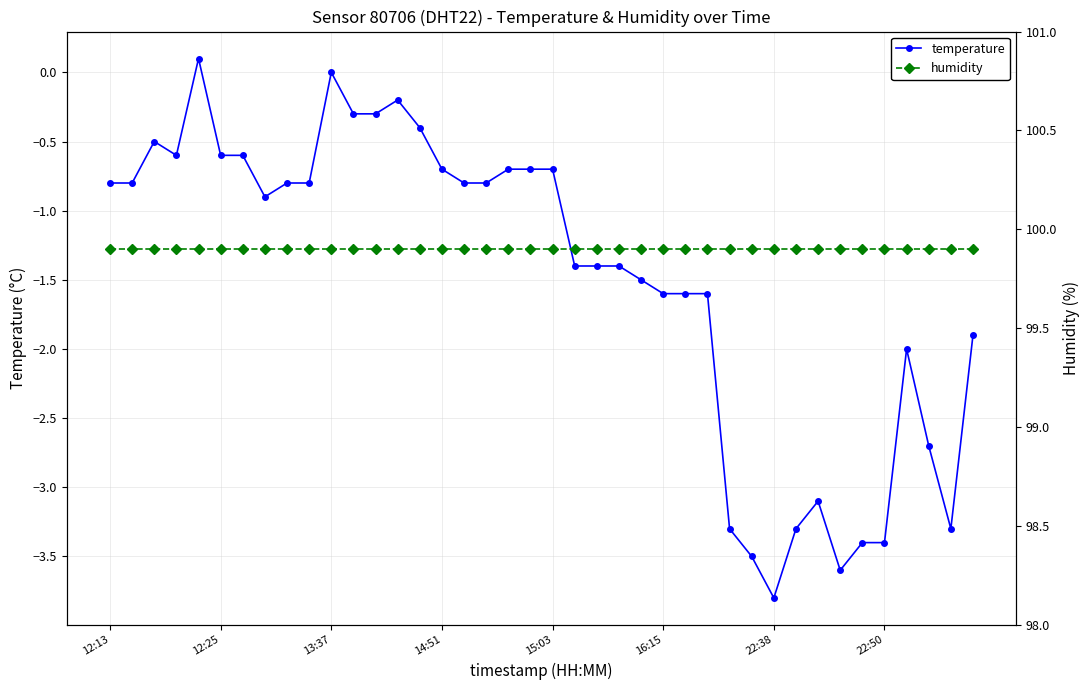

Reading left to right, transcribe all the data shown in this chart.

temperature: -0.8	-0.8	-0.5	-0.6	0.1	-0.6	-0.6	-0.9	-0.8	-0.8	0.0	-0.3	-0.3	-0.2	-0.4	-0.7	-0.8	-0.8	-0.7	-0.7	-0.7	-1.4	-1.4	-1.4	-1.5	-1.6	-1.6	-1.6	-3.3	-3.5	-3.8	-3.3	-3.1	-3.6	-3.4	-3.4	-2.0	-2.7	-3.3	-1.9
humidity: 99.9	99.9	99.9	99.9	99.9	99.9	99.9	99.9	99.9	99.9	99.9	99.9	99.9	99.9	99.9	99.9	99.9	99.9	99.9	99.9	99.9	99.9	99.9	99.9	99.9	99.9	99.9	99.9	99.9	99.9	99.9	99.9	99.9	99.9	99.9	99.9	99.9	99.9	99.9	99.9